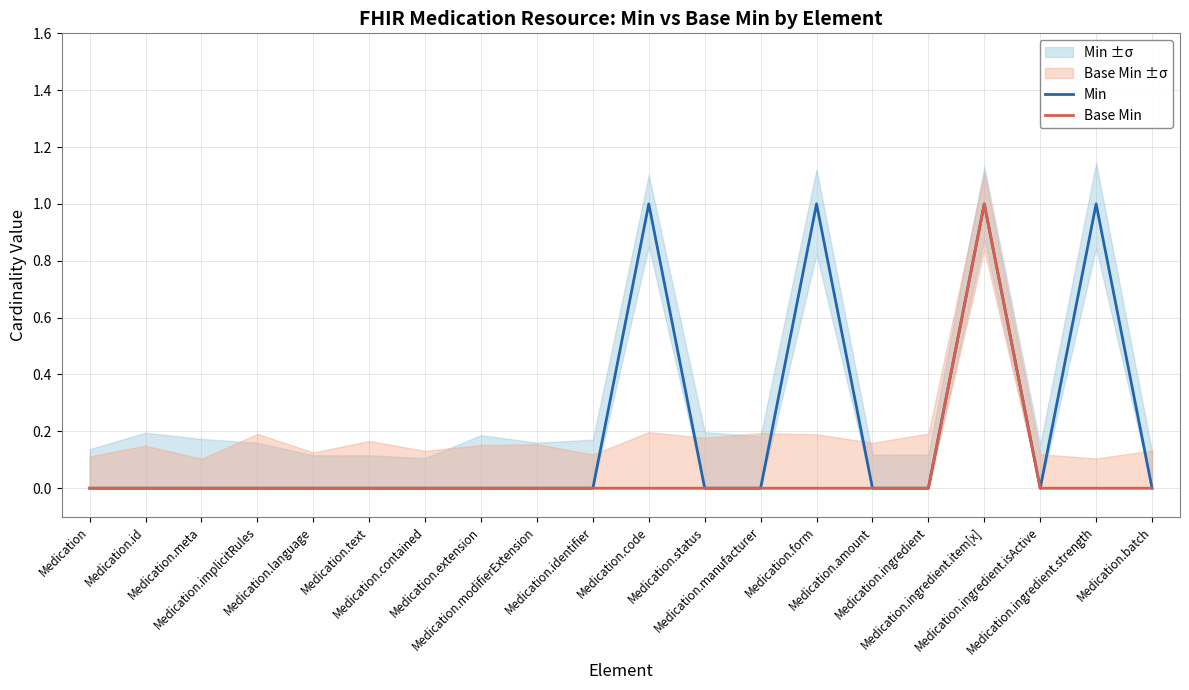

The Base Min series shows 0 at Medication.id. True or false?

True